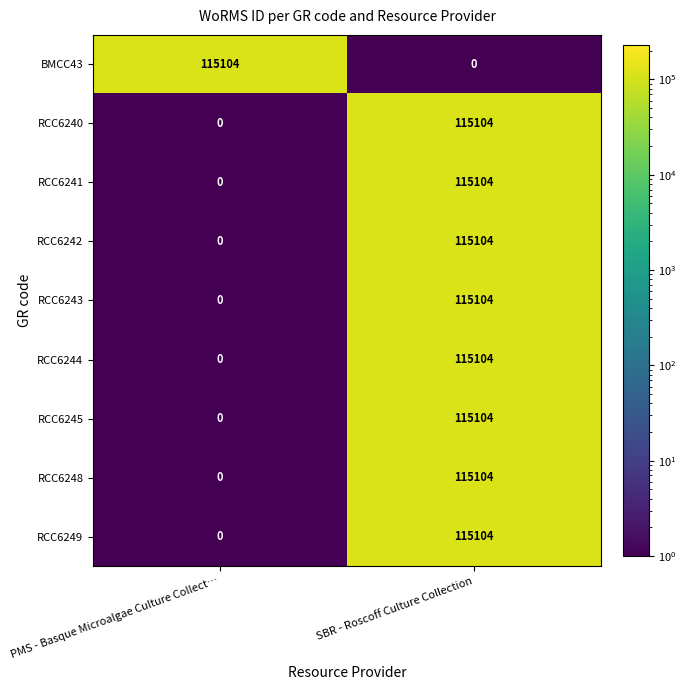

What is the minimum value shown in the chart?

0